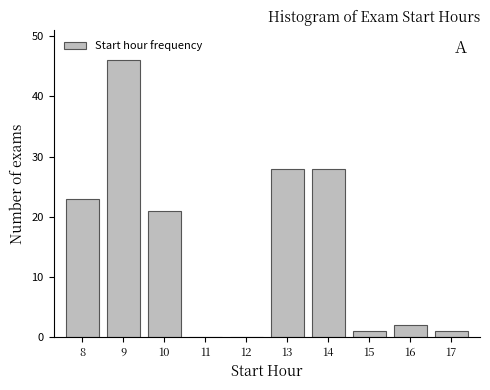

What is the sum of all values?

150